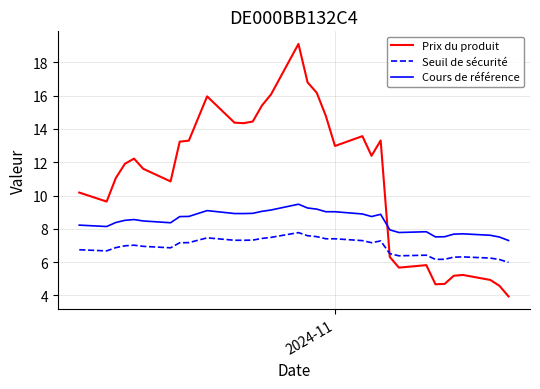

True or false: Seuil de sécurité and Cours de référence intersect in this chart.

False